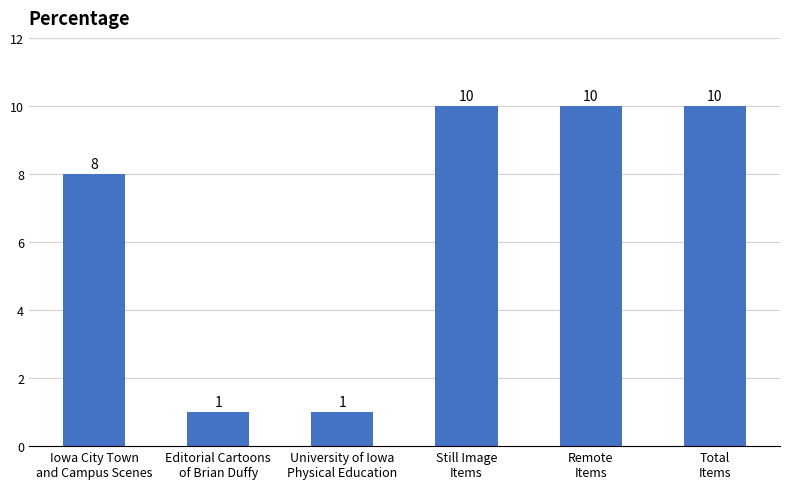

Which has a higher value, University of Iowa
Physical Education or Iowa City Town
and Campus Scenes?

Iowa City Town
and Campus Scenes